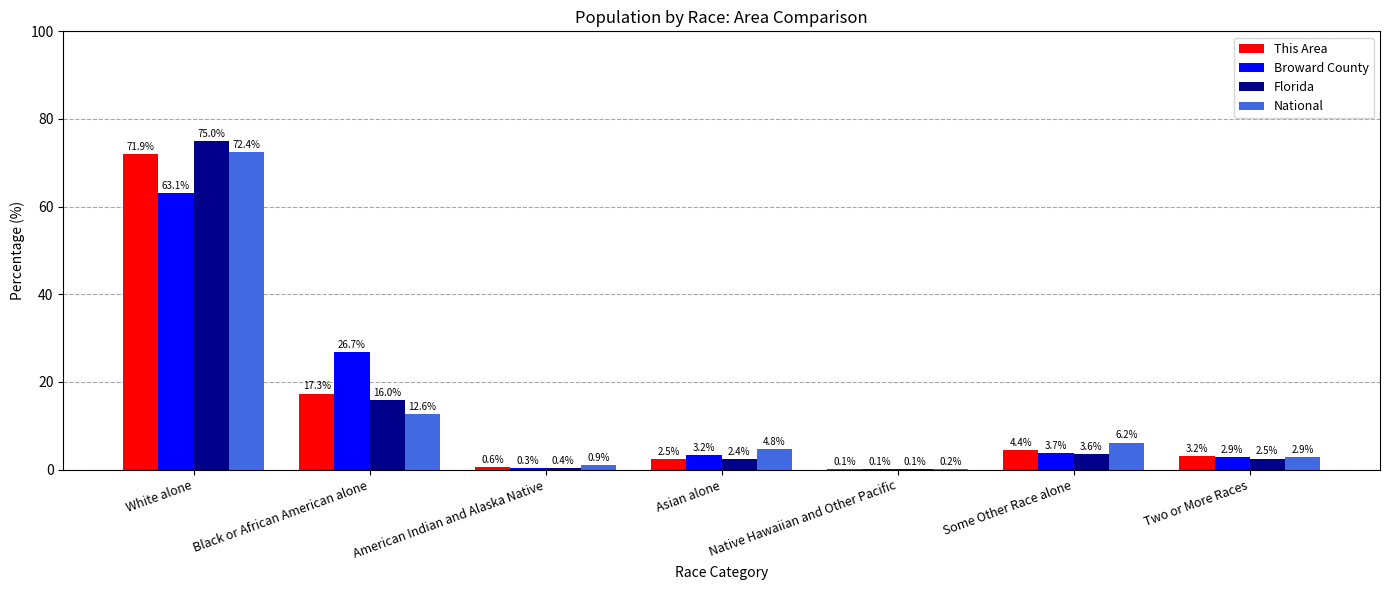

What is the total value across all series at White alone?

282.4